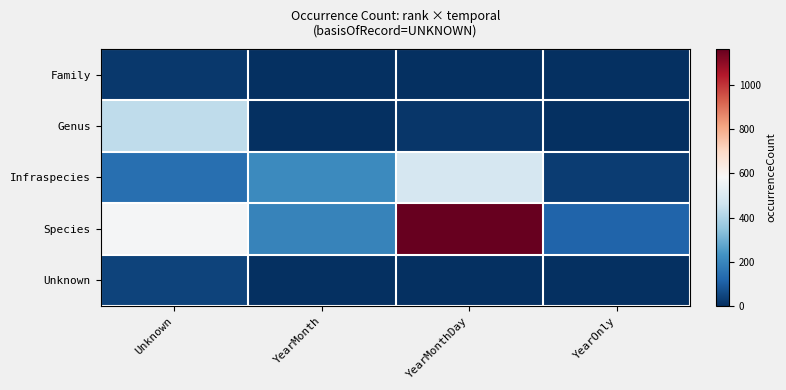

Between Unknown and YearOnly, which is larger?

Unknown